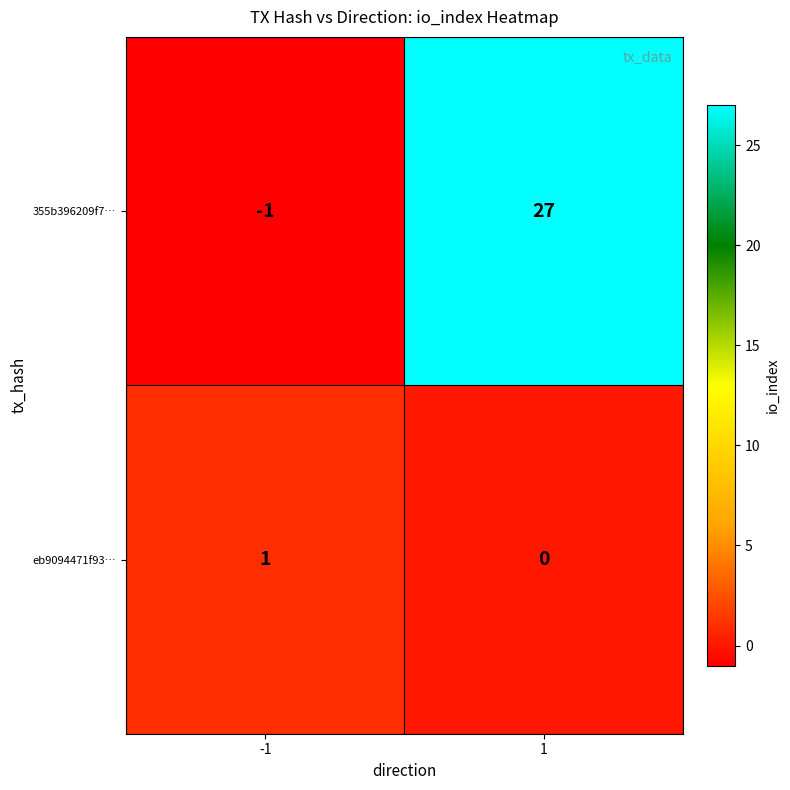

What is the spread (max minus min) of values at 1?

27